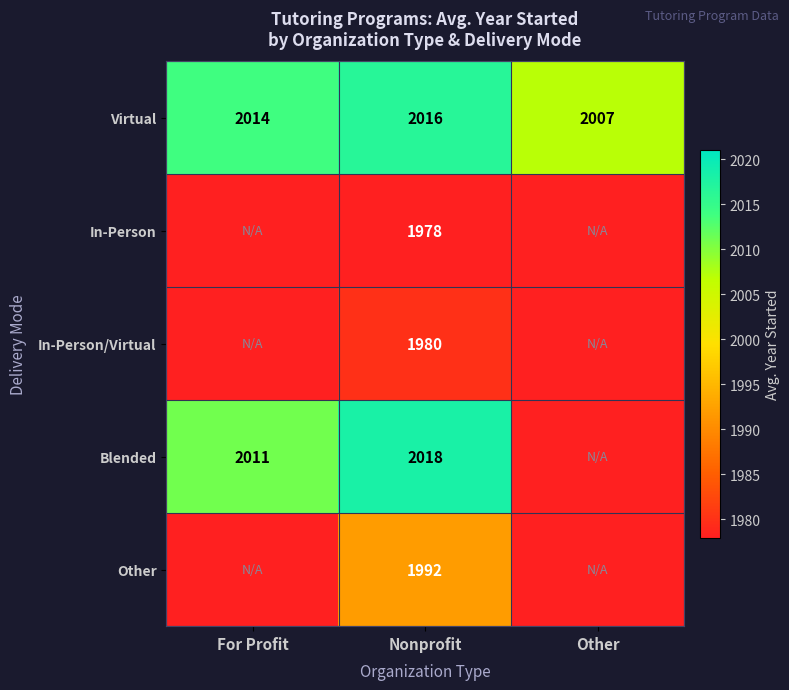

What is the maximum value for Virtual?

2016